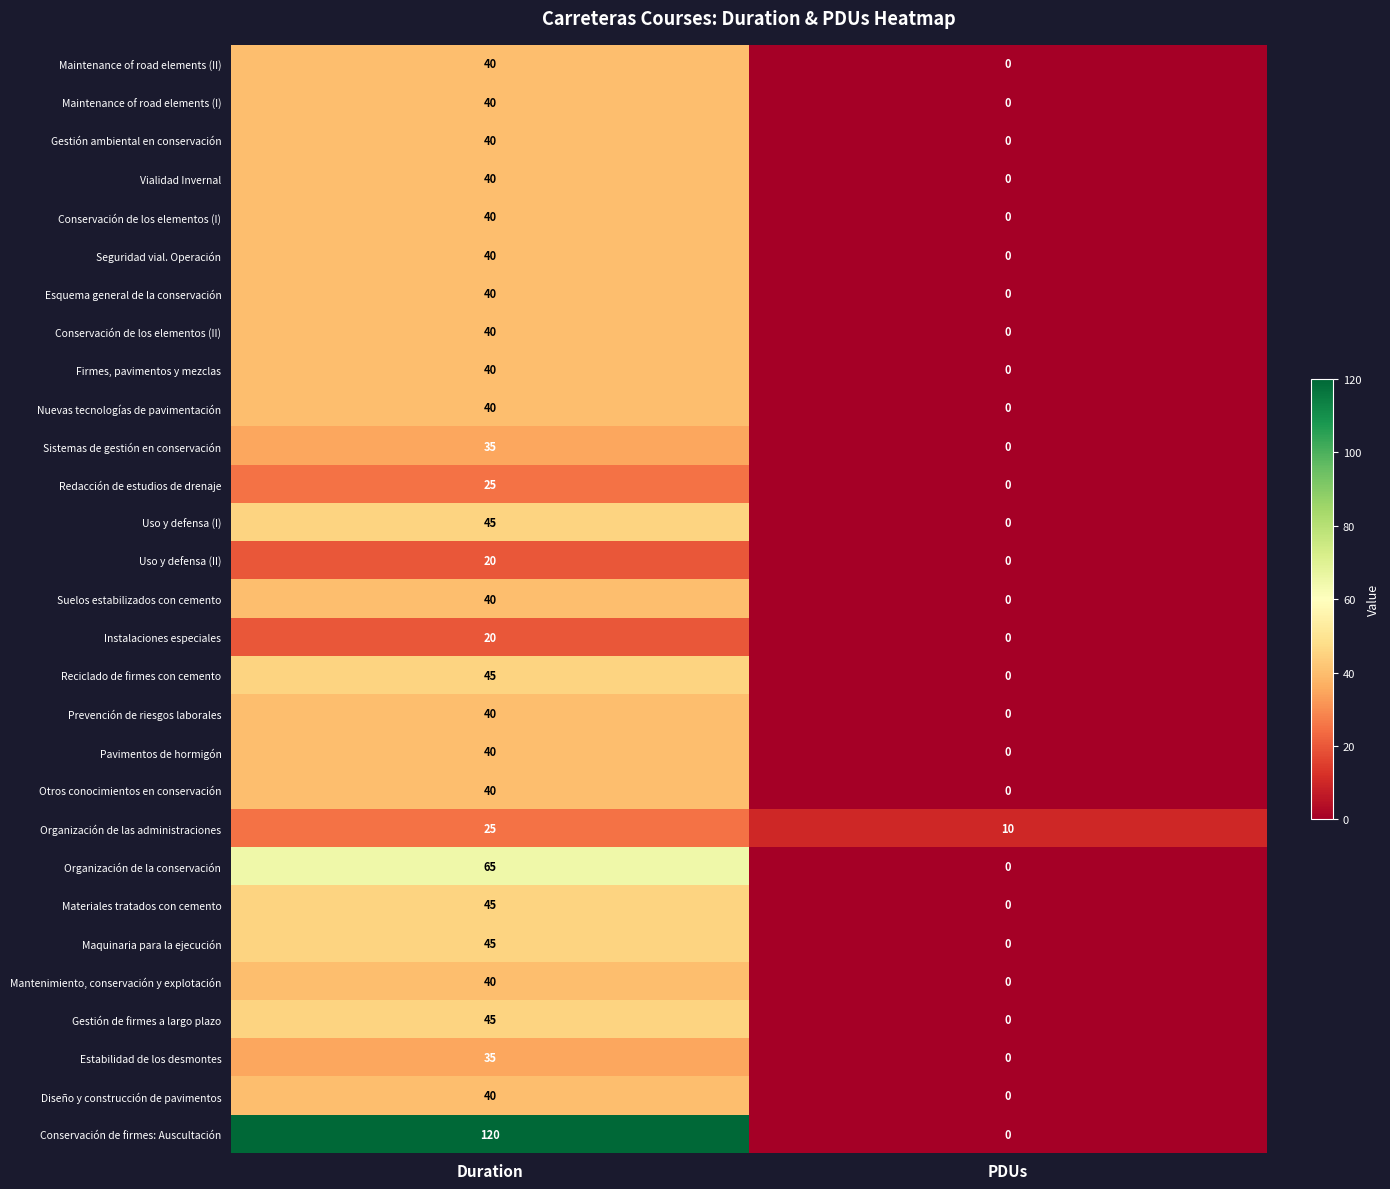

Which series changed the most between Duration and PDUs?

Conservación de firmes: Auscultación